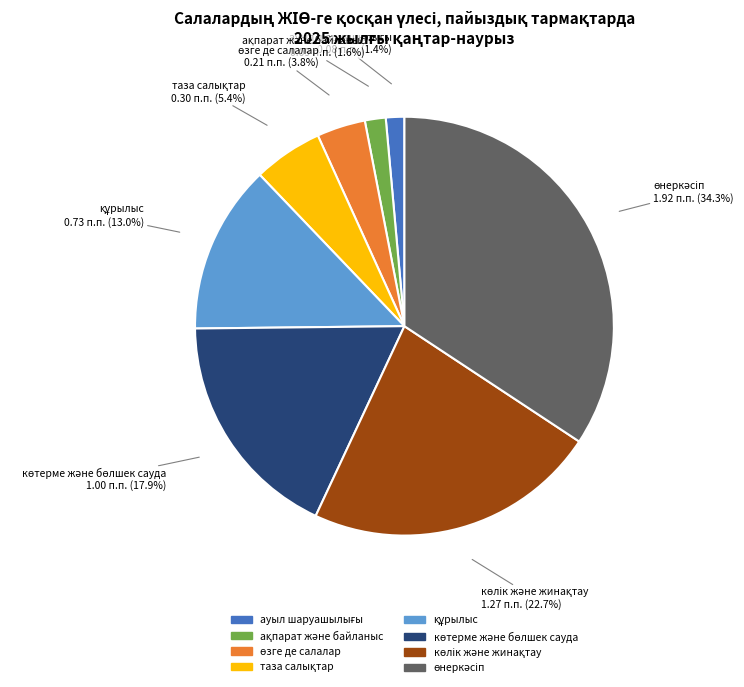

Does any single category account for the majority?

No